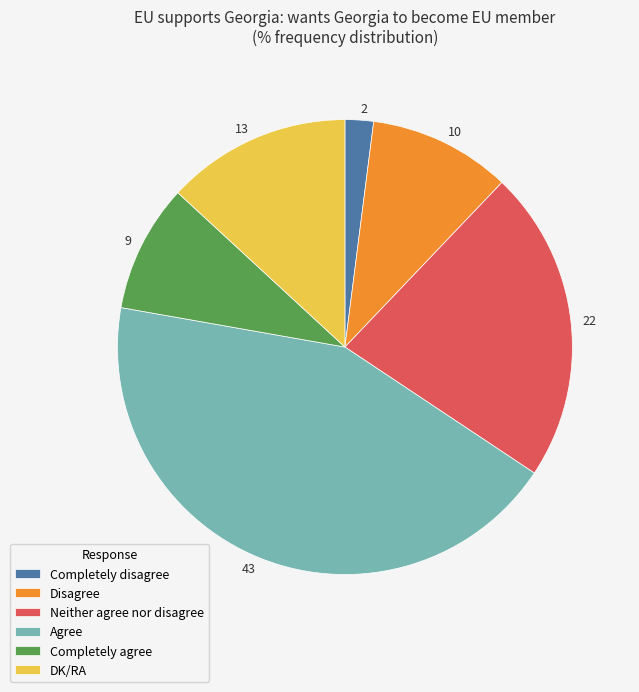

How many slices are in this pie chart?

6